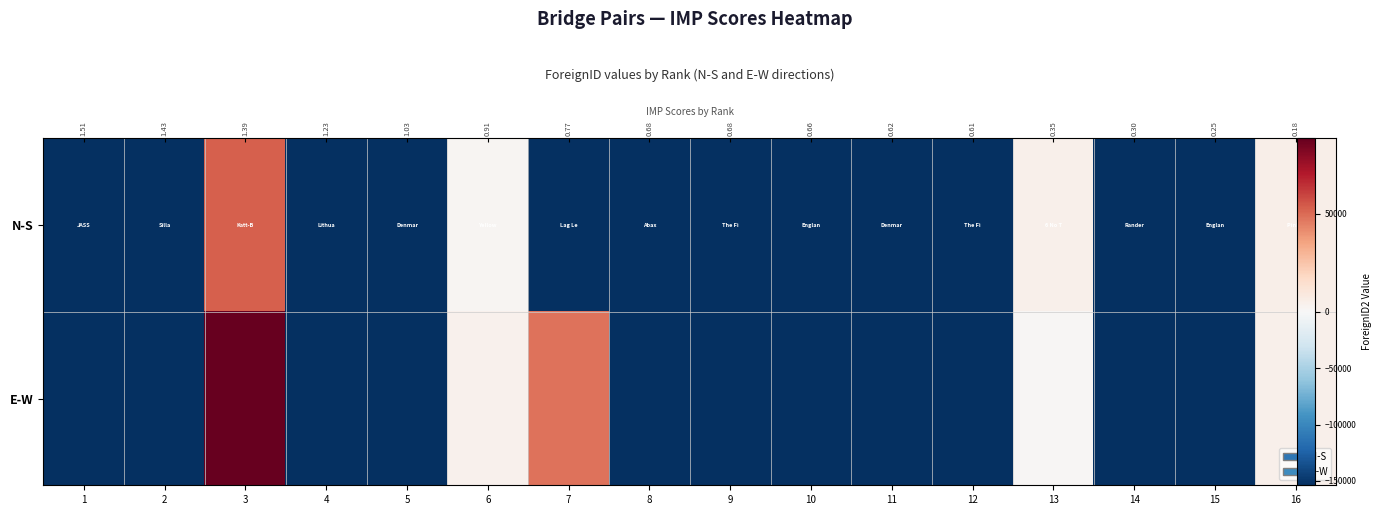

What is the minimum value shown in the chart?

-153935